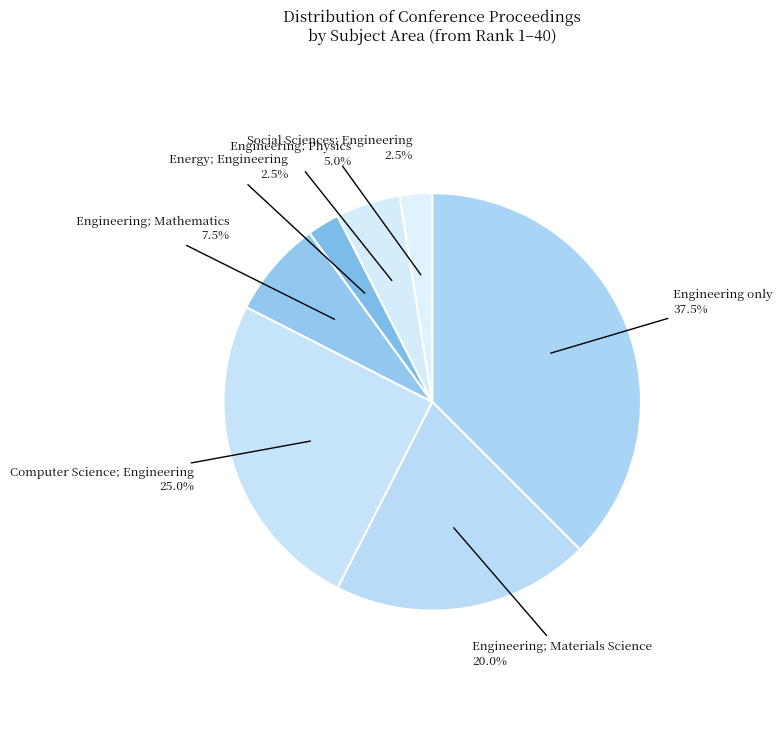

How many slices are in this pie chart?

7